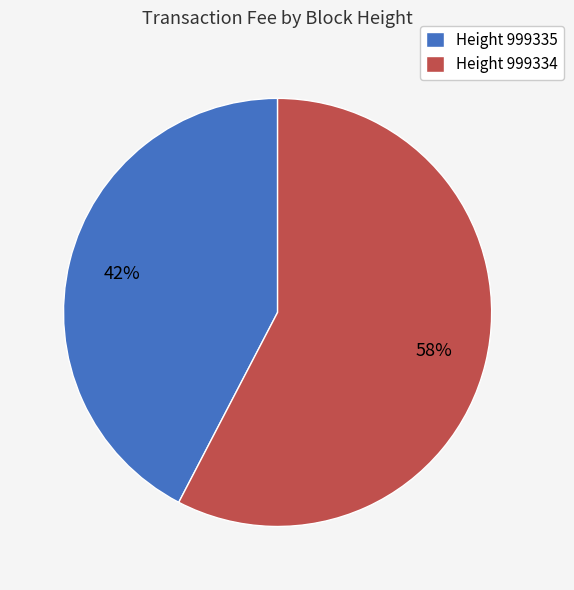

Does Height 999334 account for over 50% of the chart?

Yes